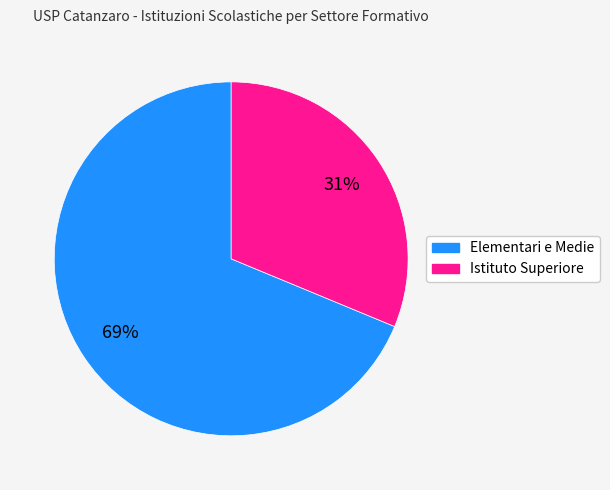

To the nearest percent, what is the average slice percentage?

50%